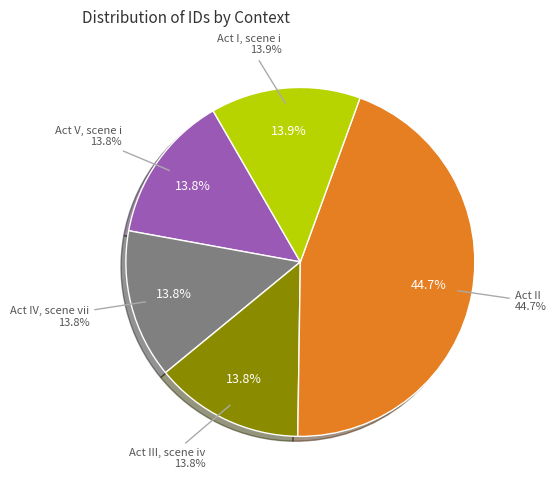

Is Act II (15695) the majority of the pie?

No